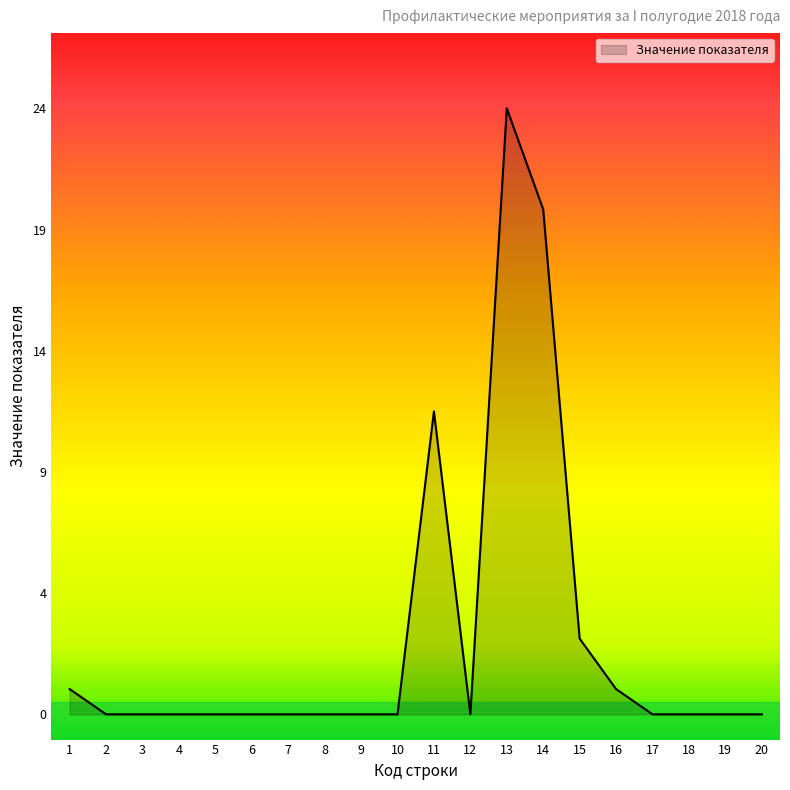

Does the chart have visible grid lines?

No